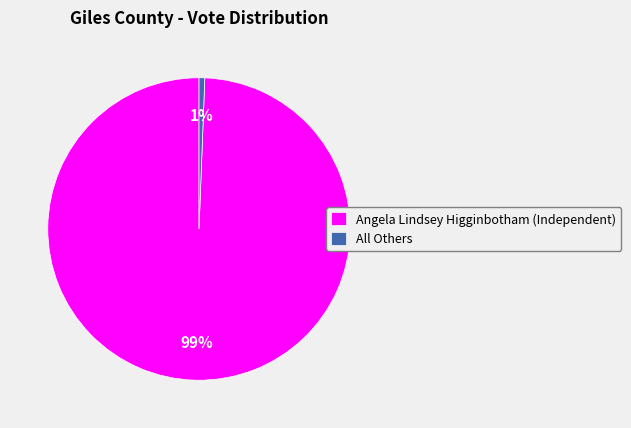

The Angela Lindsey Higginbotham (Independent) slice represents 99% of the pie. True or false?

True